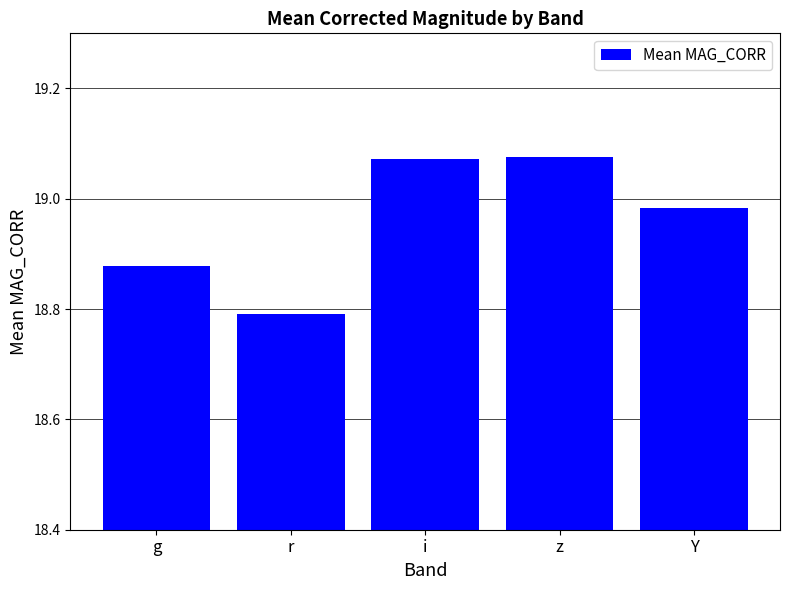

Which has a higher value, g or Y?

Y